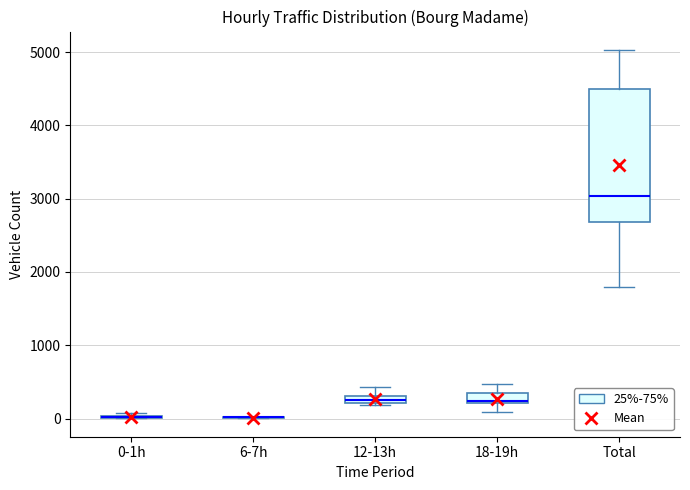

Which box is the tallest, from its lower edge to its upper edge?

Total